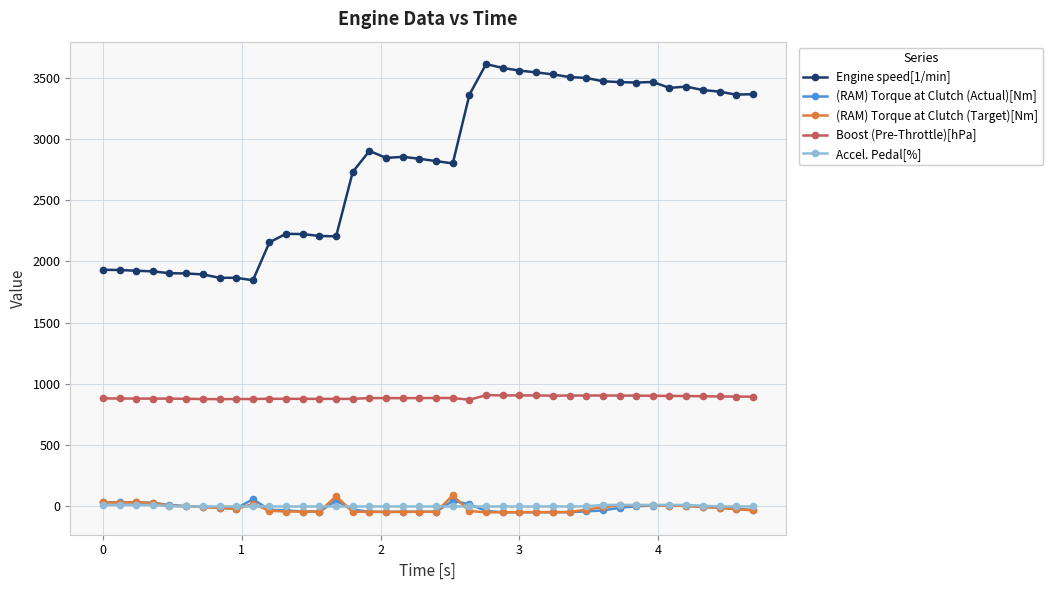

What is the difference between the maximum and minimum values in the (RAM) Torque at Clutch (Target)[Nm] series?

137.5